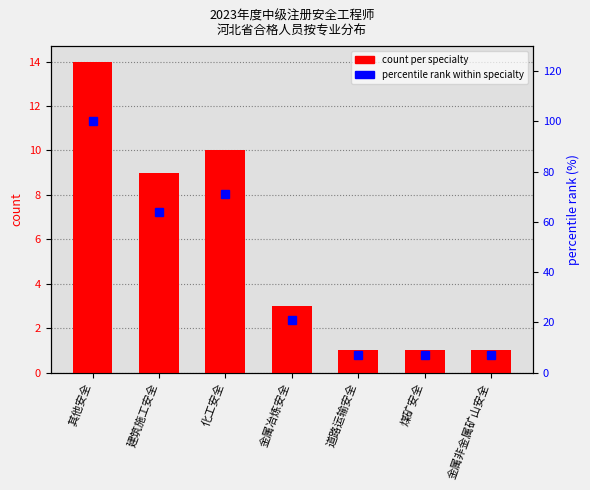

What is the total value across all series at 道路运输安全?

8